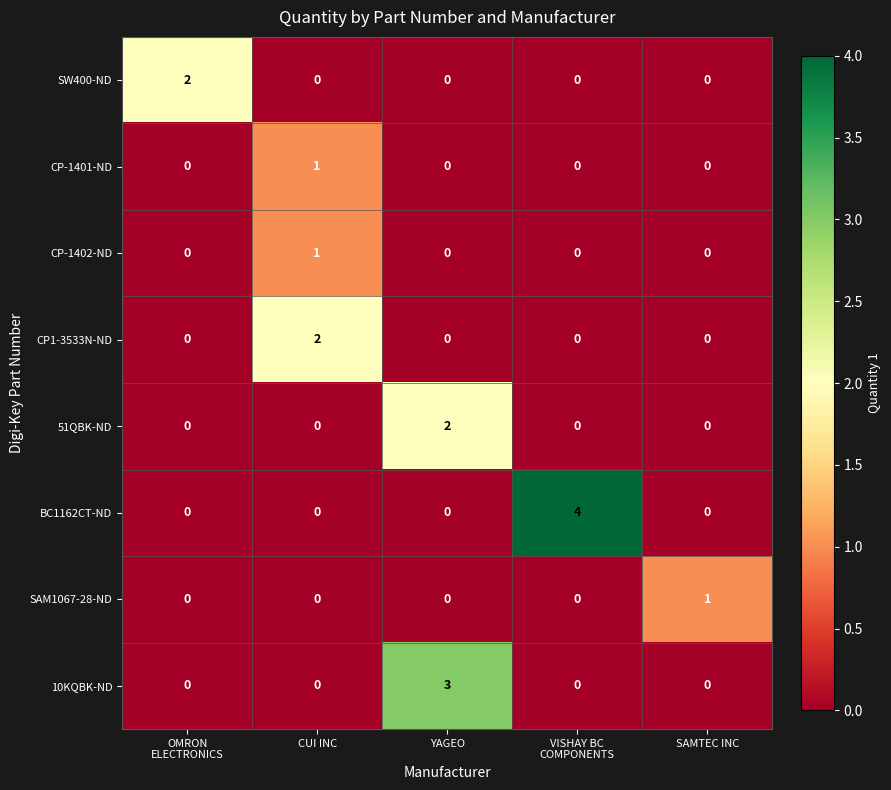

The value of BC1162CT-ND at SAMTEC INC is 0. True or false?

True